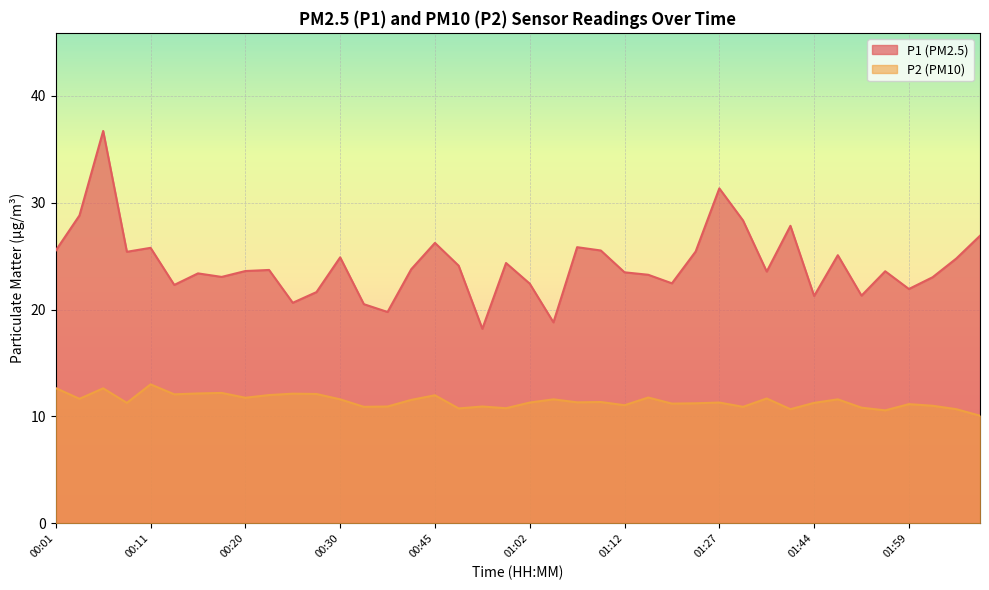

Does the chart display data point markers on the line(s)?

No